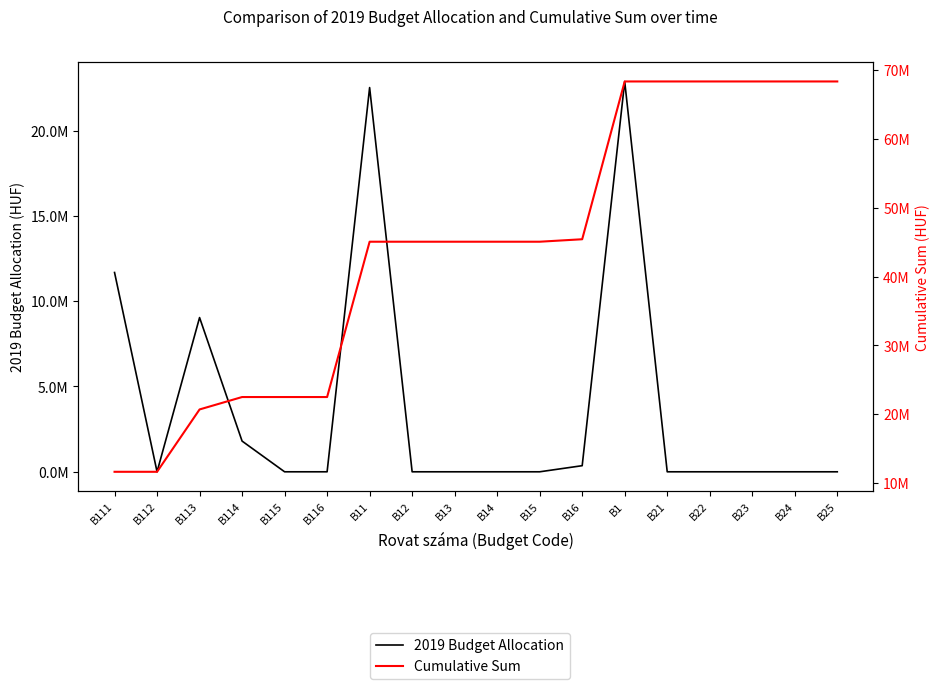

At how many categories does at least one series exceed 6387528?

18